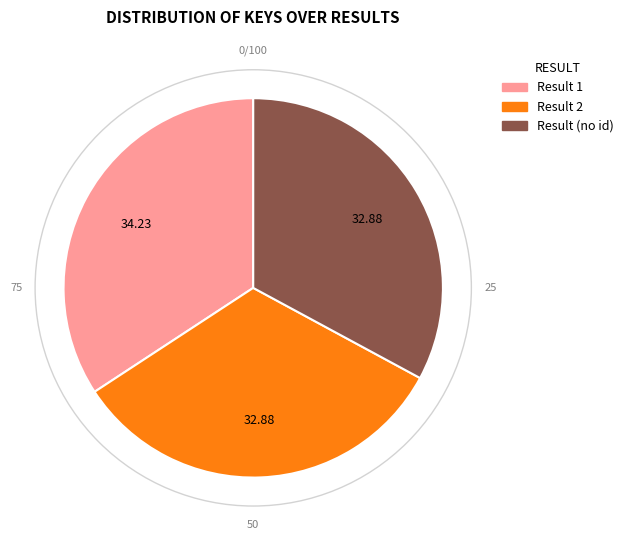

Does any single category account for the majority?

No